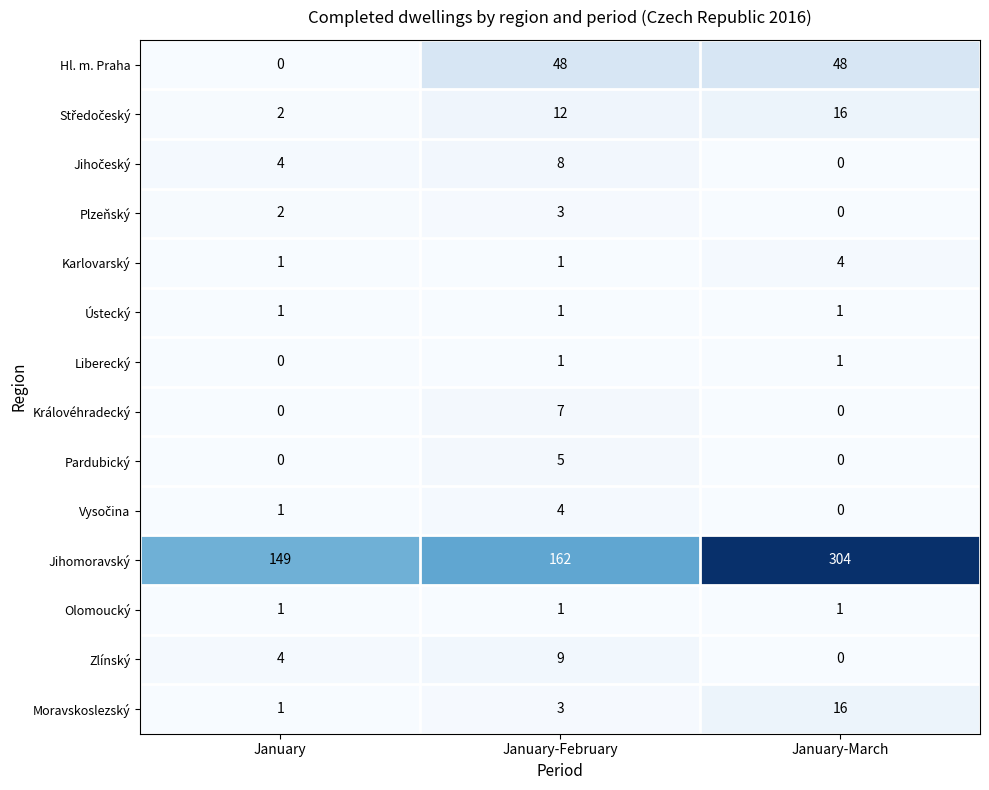

Count the number of data series in this chart.

14